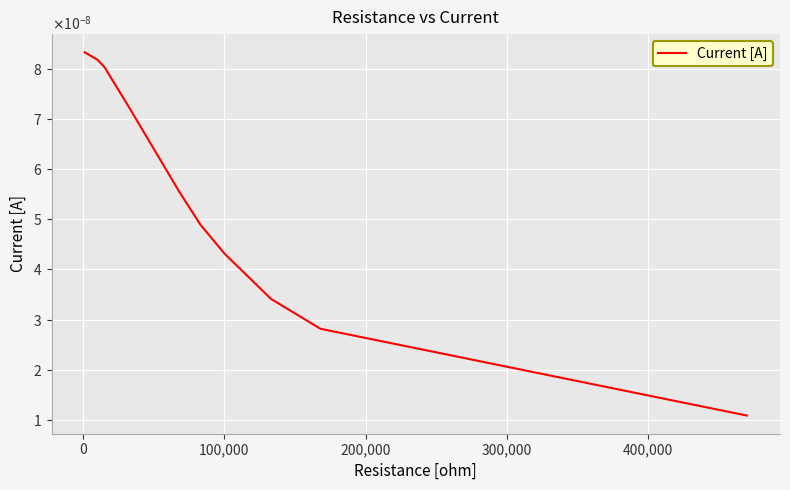

Does the chart display data point markers on the line(s)?

No